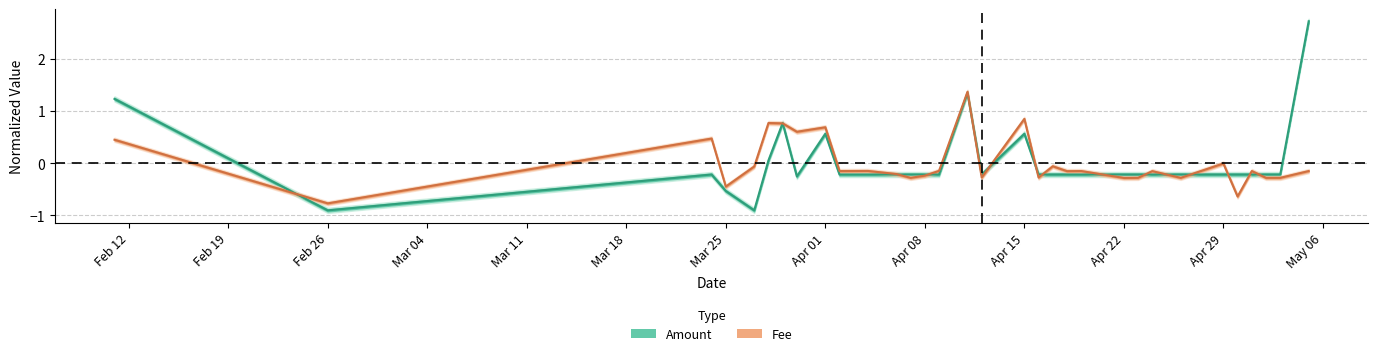

What is the smallest value displayed?

-0.9